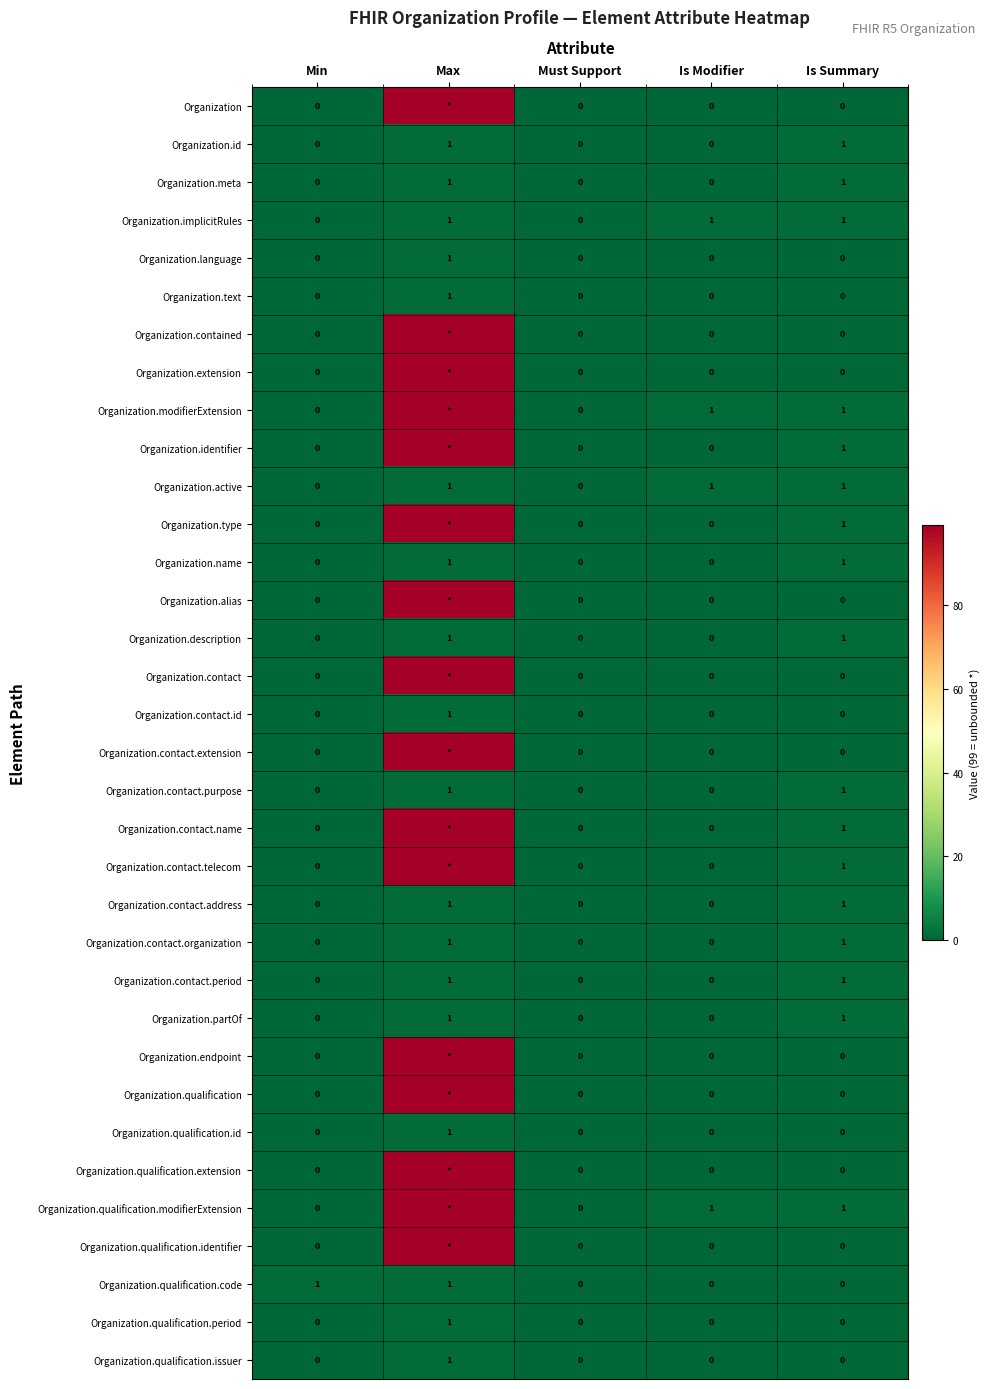

At which category does the chart reach its minimum across all series?

Min